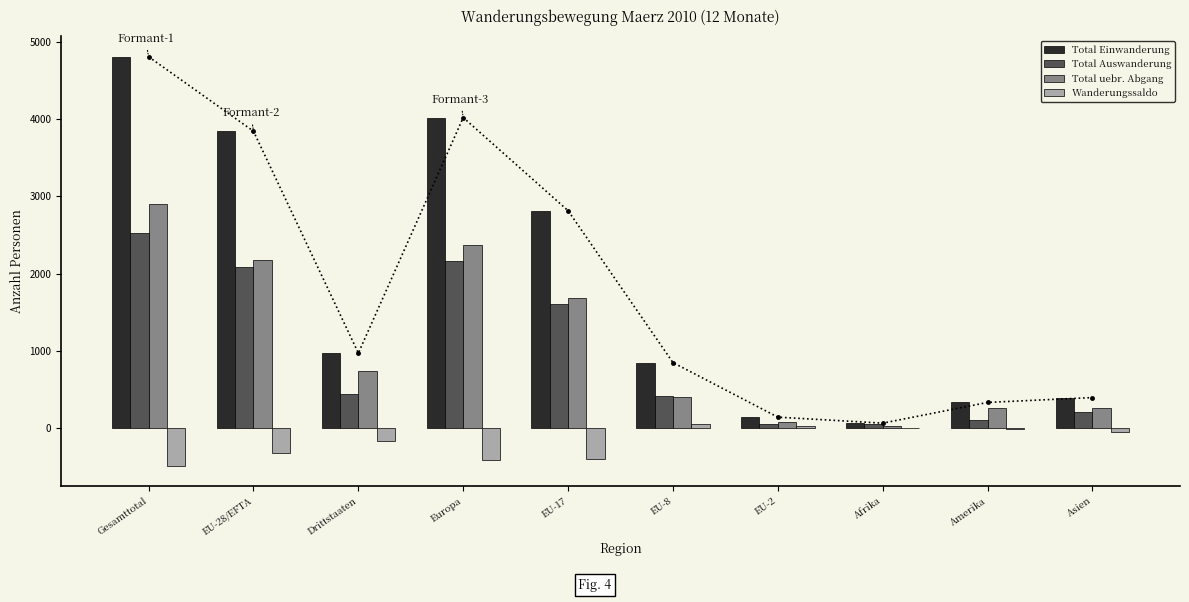

What is the difference between the maximum and minimum values in the Wanderungssaldo series?

544